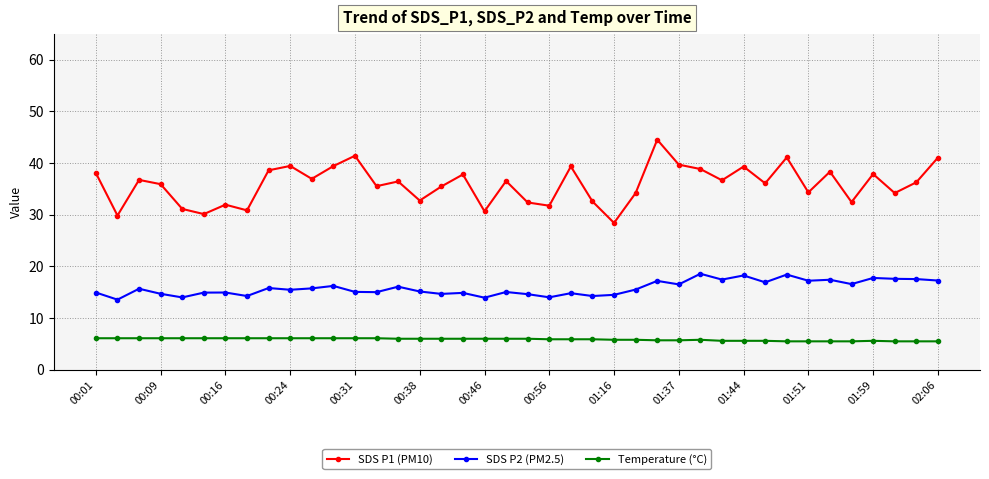

Which series has the largest total across all categories?

SDS P1 (PM10)